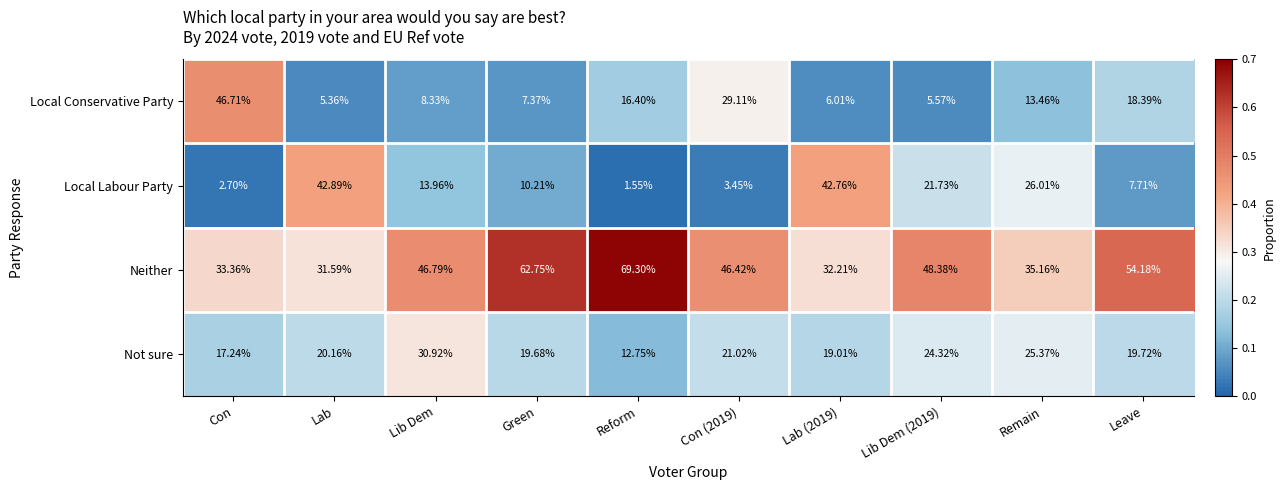

What is the greatest value displayed?

69.3